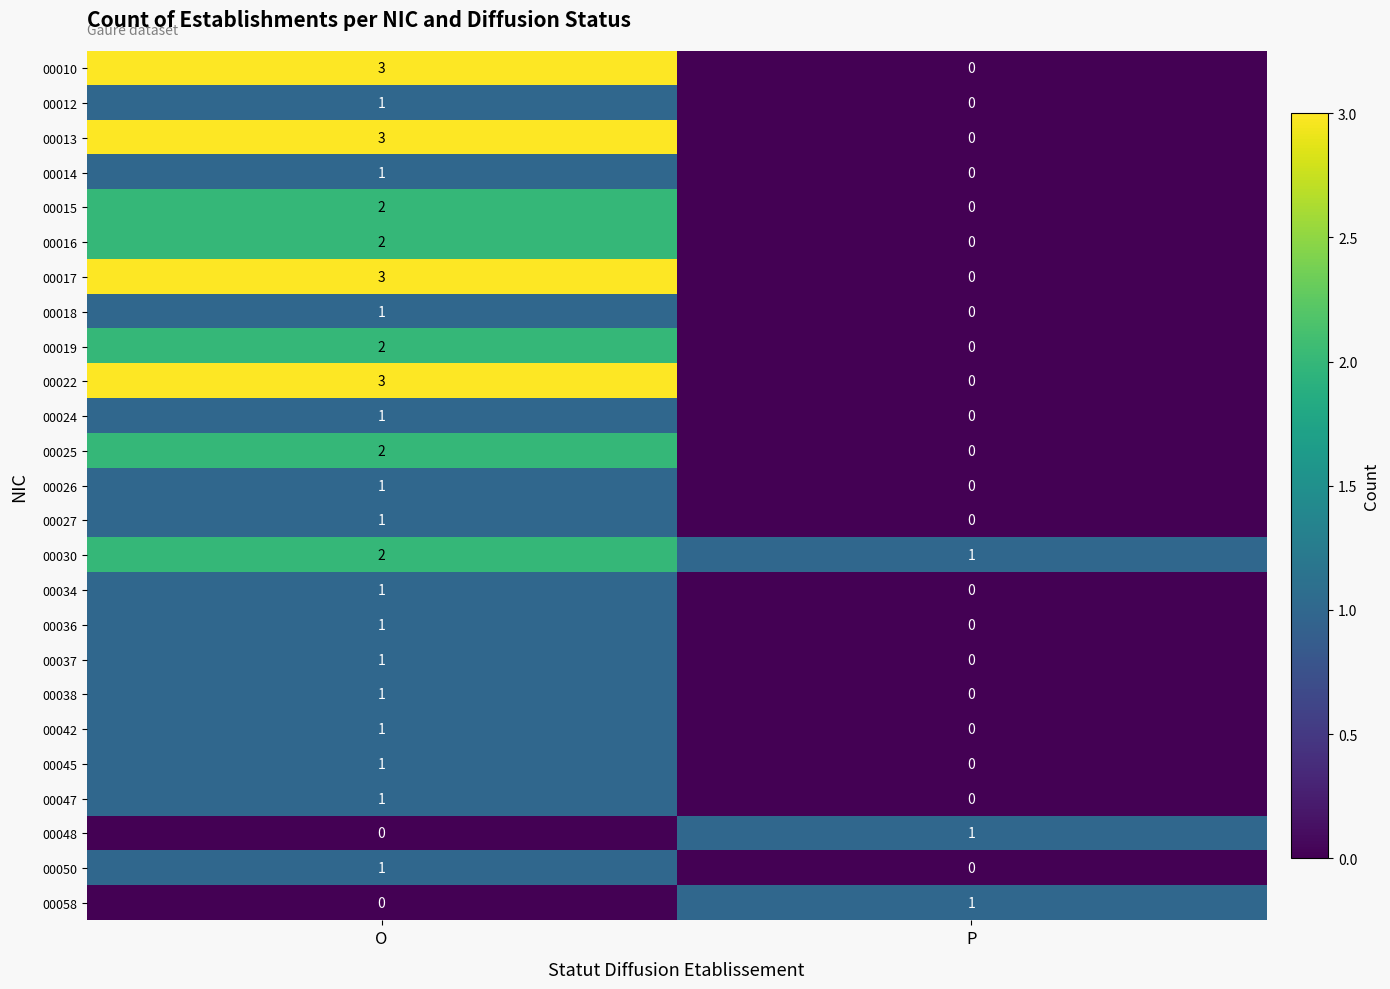

How many series are shown in this chart?

25